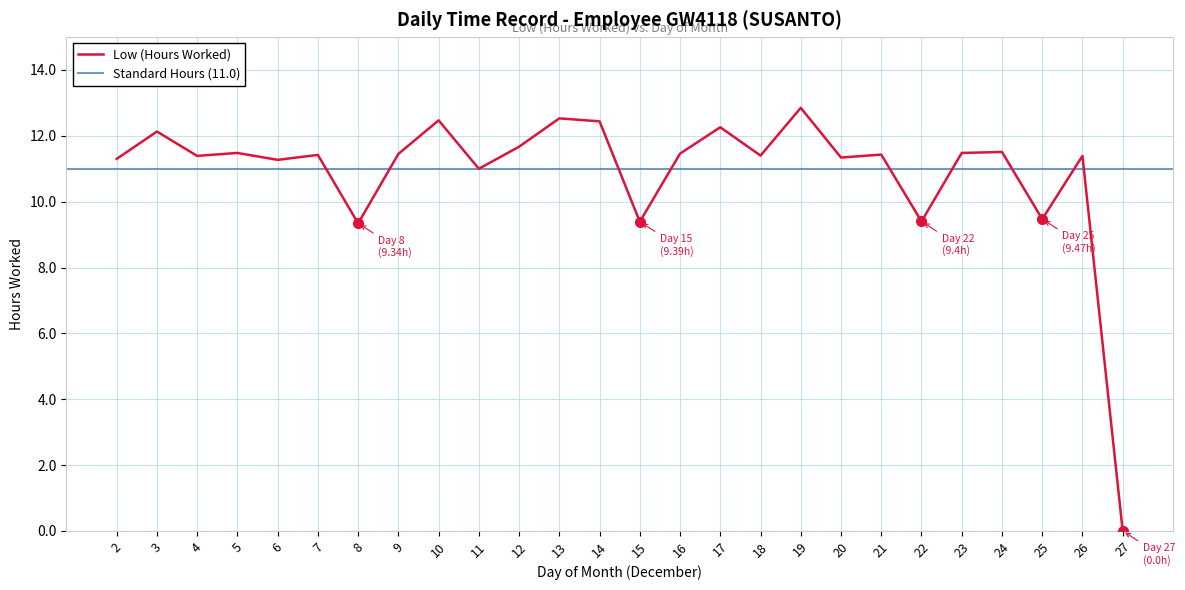

What is the maximum value shown in the chart?

12.8